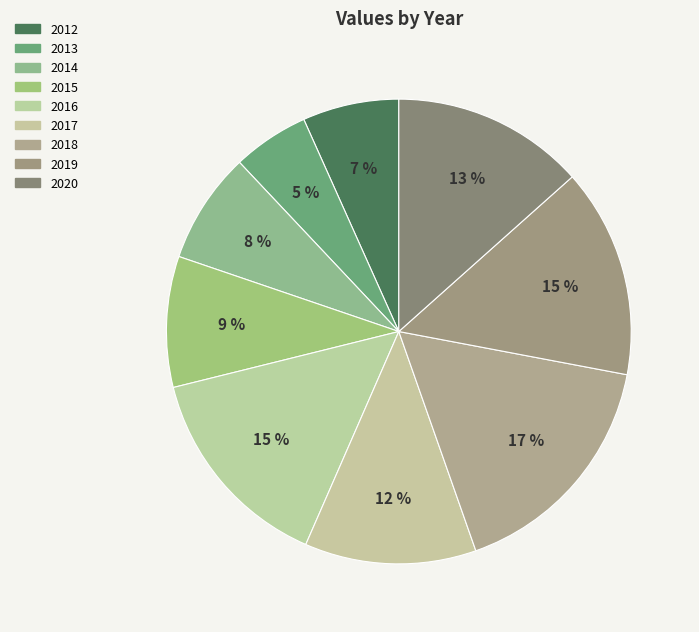

To the nearest percent, what portion does 2019 represent?

15%